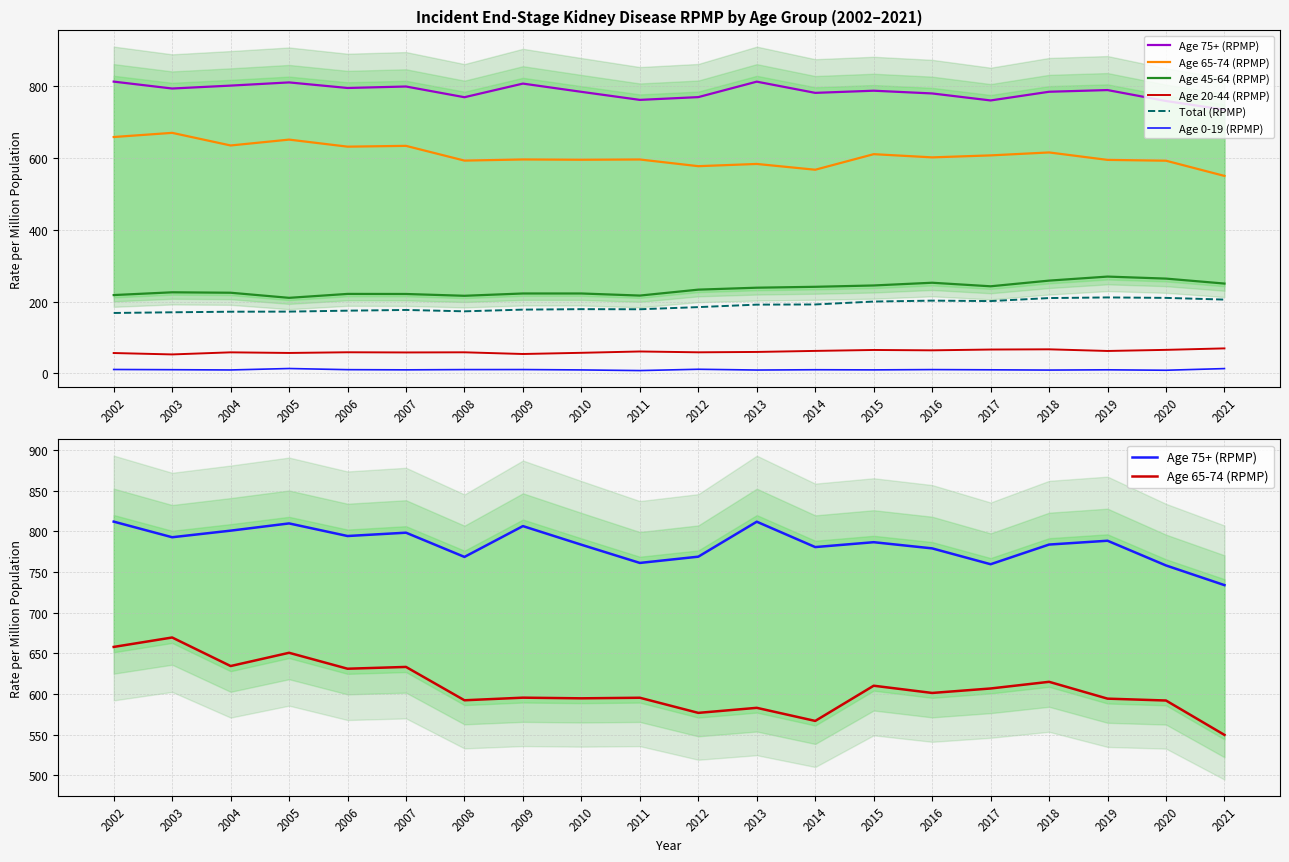

What is the value of the Age 45-64 (RPMP) point at the 15th from the left?

252.4